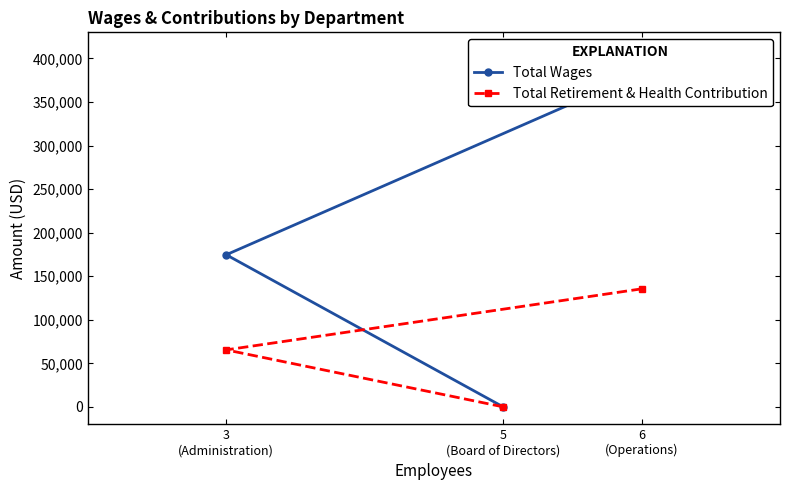

Between 6
(Operations) and 5
(Board of Directors), which series saw the biggest shift?

Total Wages